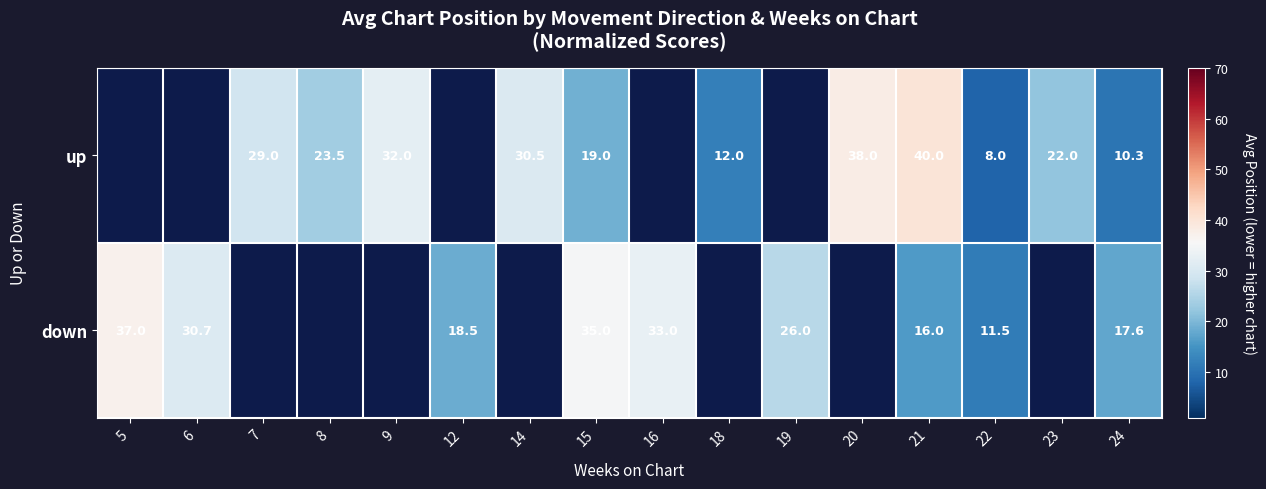

What is the difference between the highest and lowest values at 22?

3.5